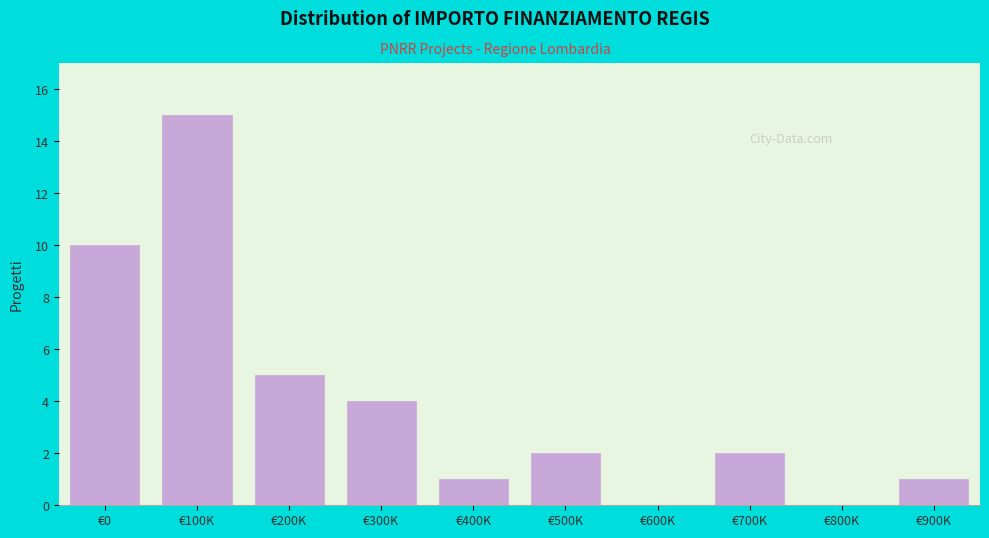

Reading right to left, list all the values displayed in this chart.

€900K=1	€800K=0	€700K=2	€600K=0	€500K=2	€400K=1	€300K=4	€200K=5	€100K=15	€0=10